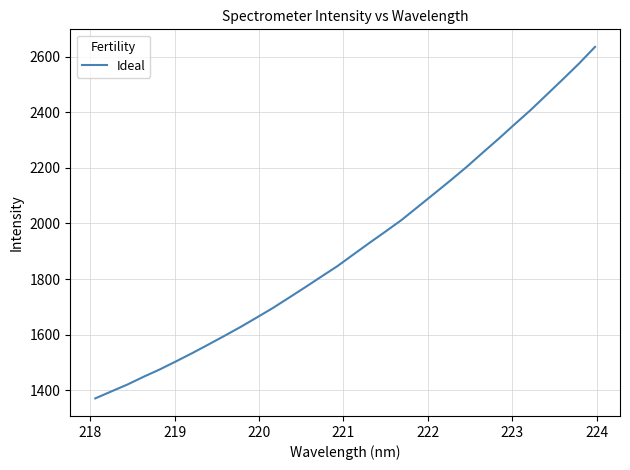

Does the chart display data point markers on the line(s)?

No